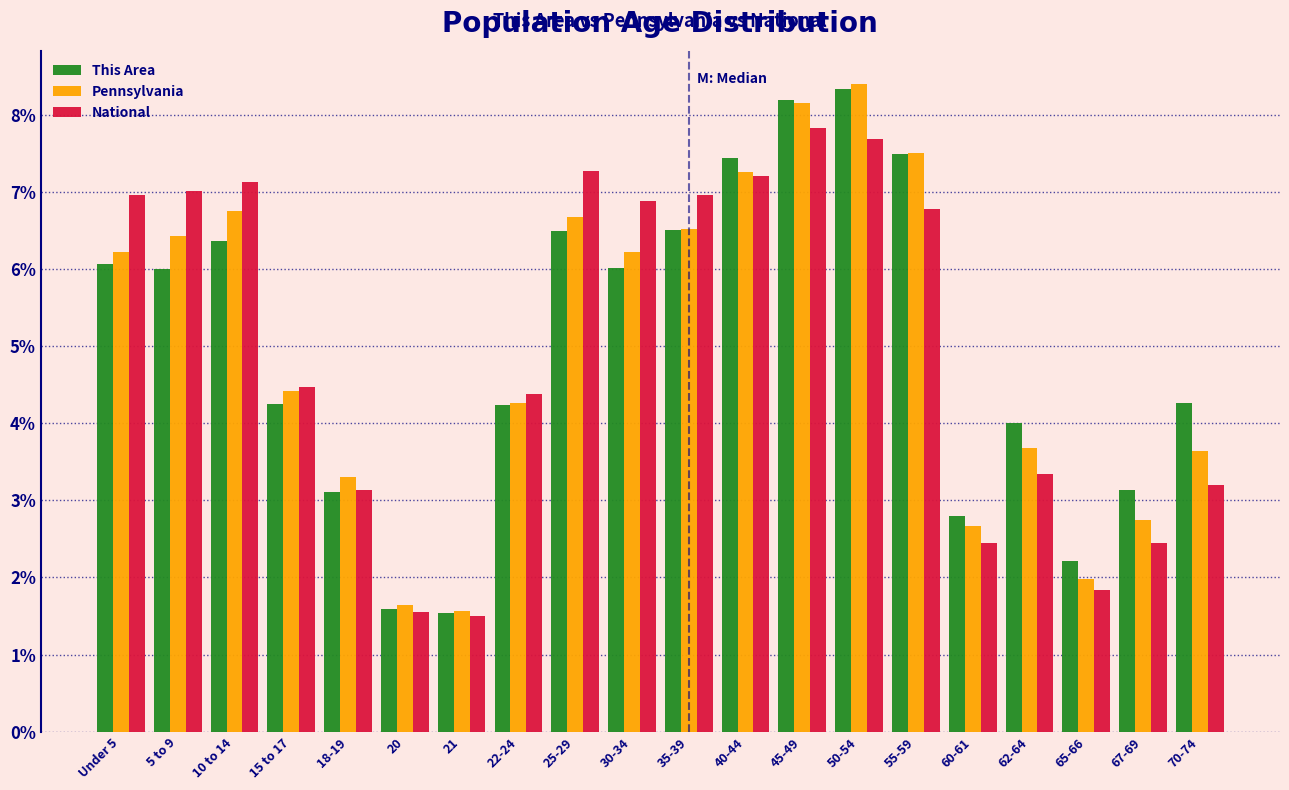

What is the highest value of the Pennsylvania series?

8.4